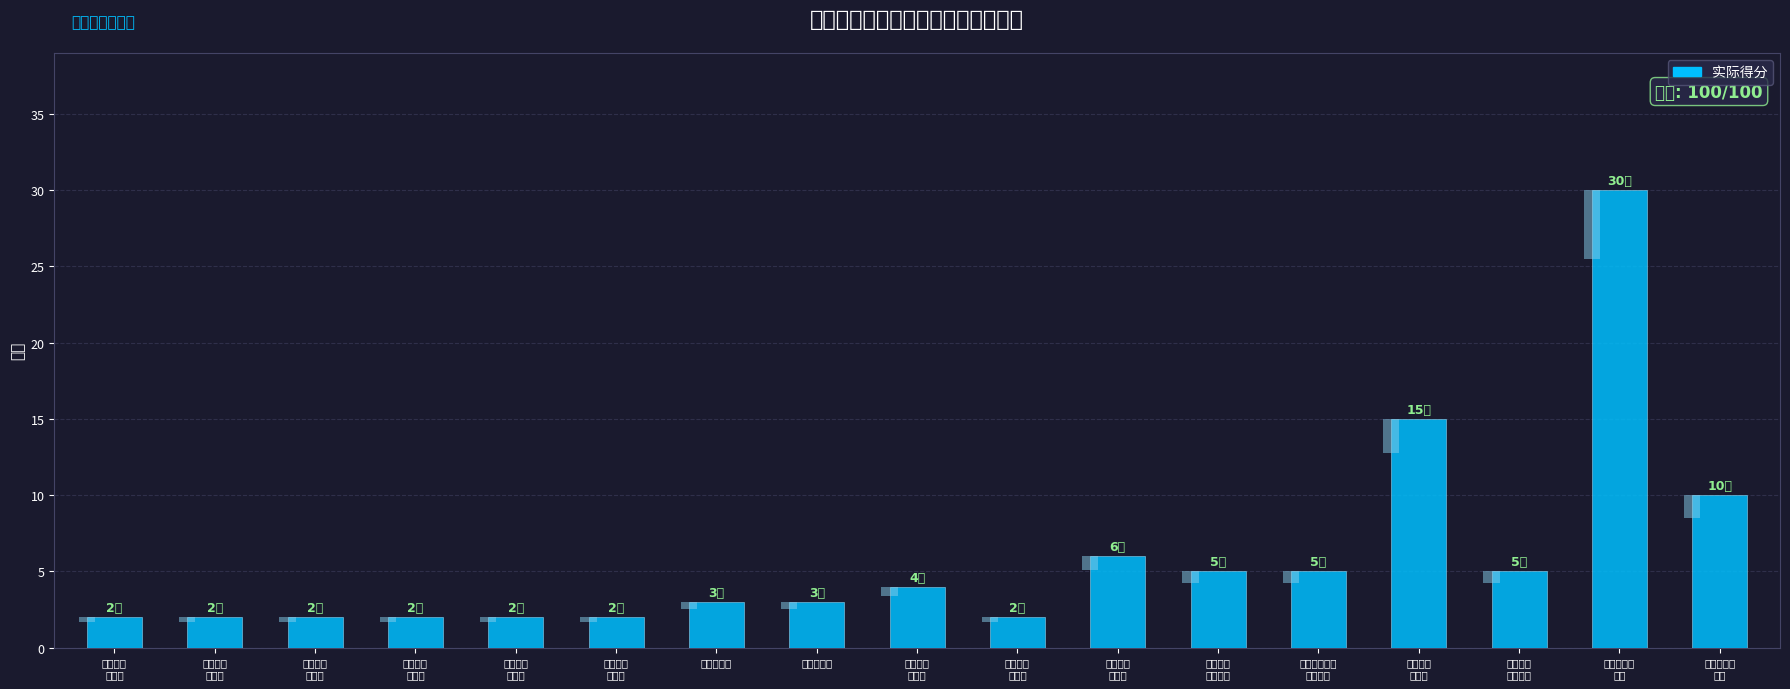

What is the change in value from 管理制度
健全性 to 资金投入
控制到位?

+3